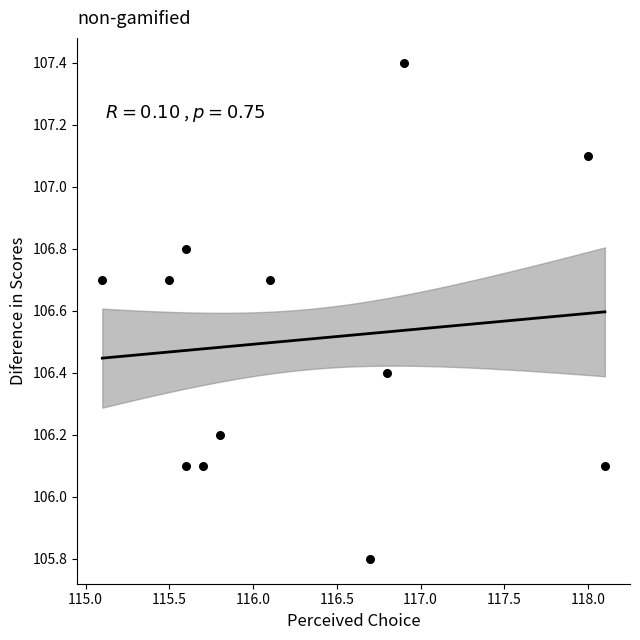

What is the average X value?

116.3